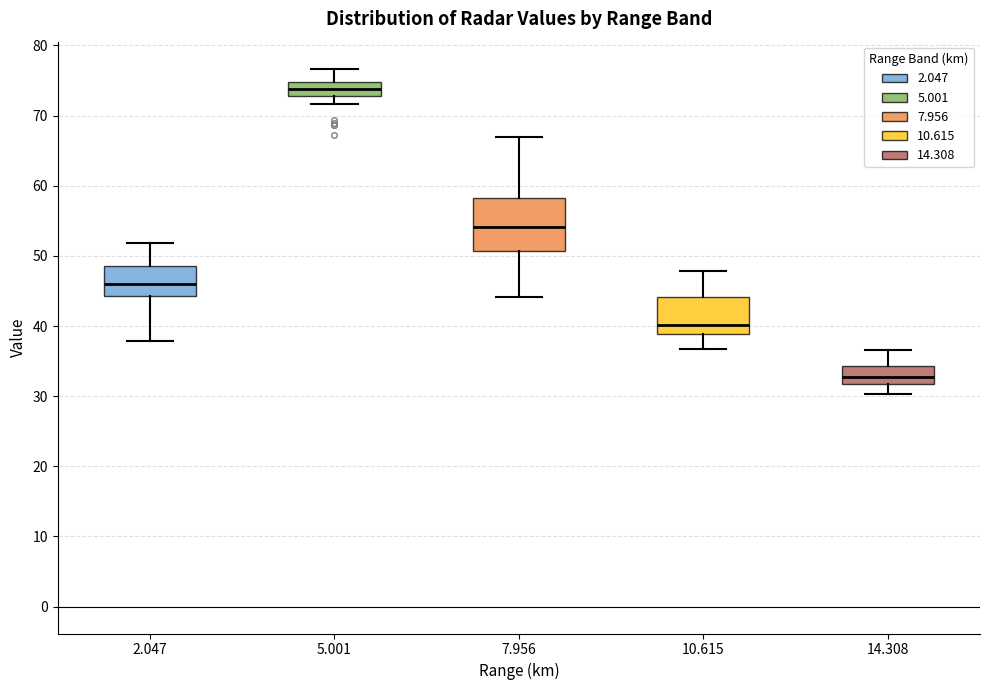

Reading left to right, read every box against the y-axis: the position of its median line, the range the box covers, and the ends of its whiskers. The values are not printed on the chart, so give them approximately, as read against the axis.

2.047: median 46, box 44 to 49, whiskers 38 to 52
5.001: median 74, box 73 to 75, whiskers 72 to 77
7.956: median 54, box 51 to 58, whiskers 44 to 67
10.615: median 40, box 39 to 44, whiskers 37 to 48
14.308: median 33, box 32 to 34, whiskers 30 to 37